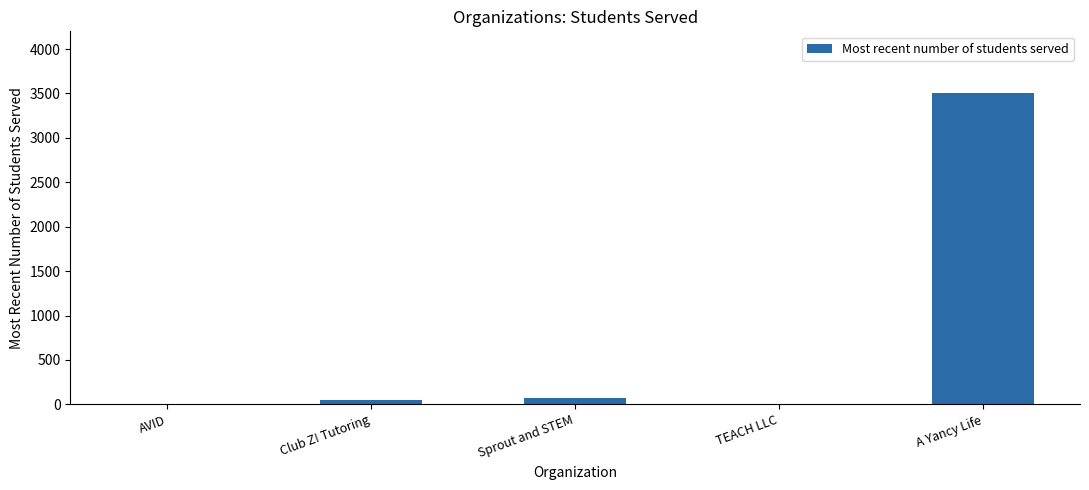

What is the sum of all values?

3620